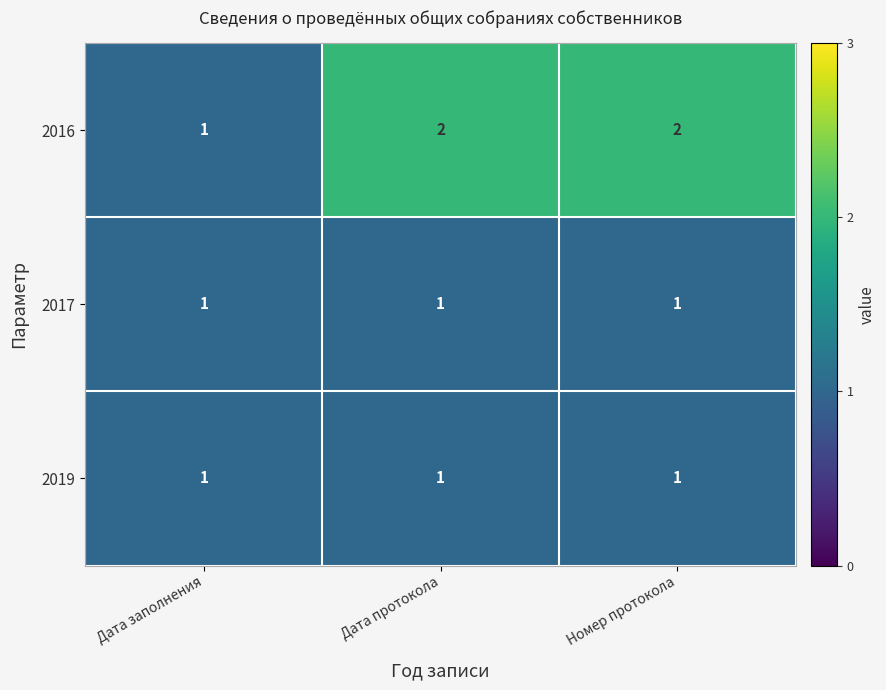

What is the smallest value displayed?

1